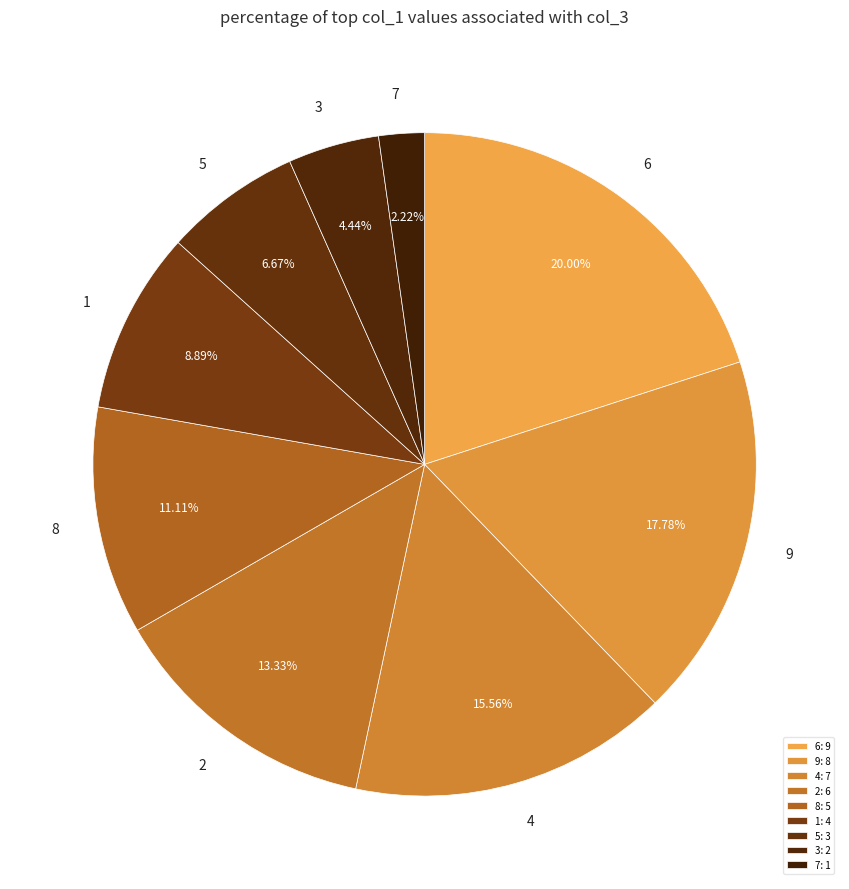

Count the number of slices in the pie.

9